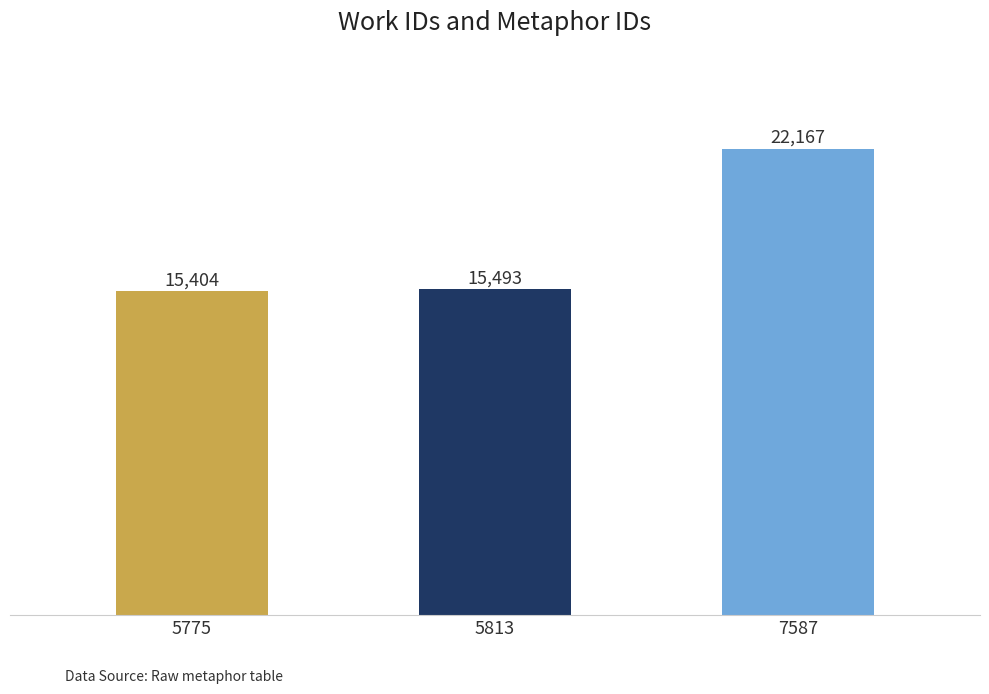

What is the approximate value at 5813?

15493